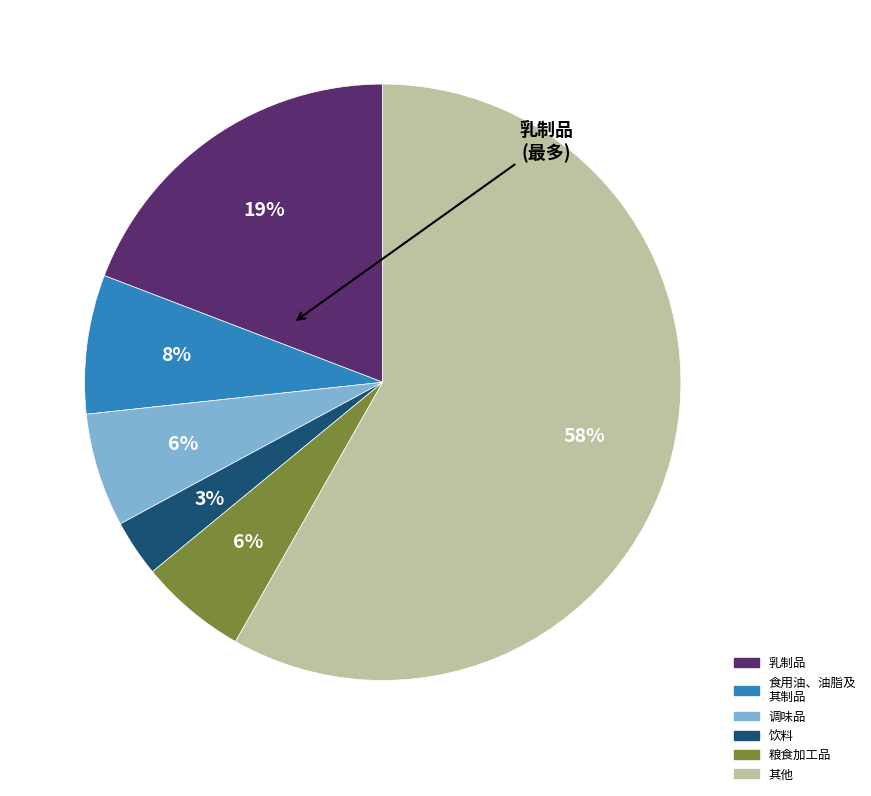

To the nearest percent, what is the difference between the largest and smallest slice percentages?

55%